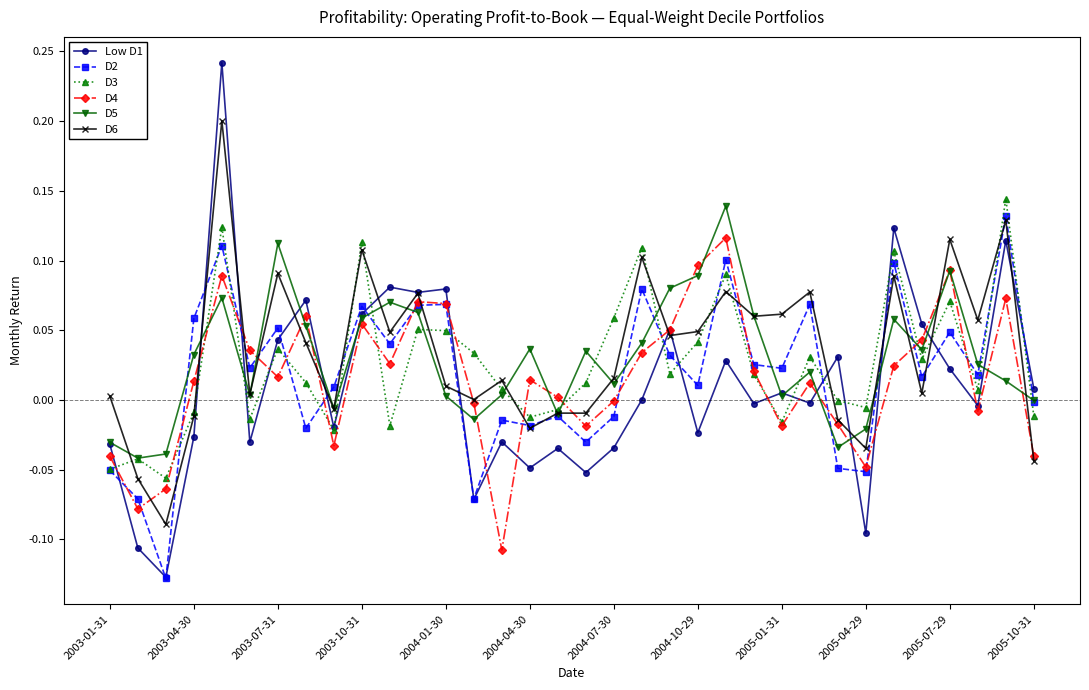

Which series ends up on top after the final intersection of D3 and D4?

D3